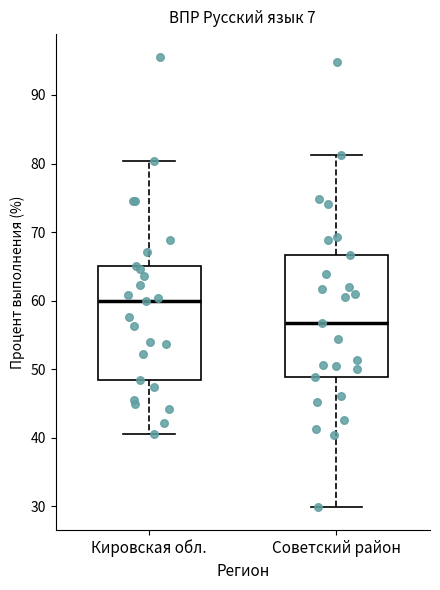

Where is the upper edge of the box for Советский район on the y-axis? The values are not printed on the chart, so give them approximately, as read against the axis.

67